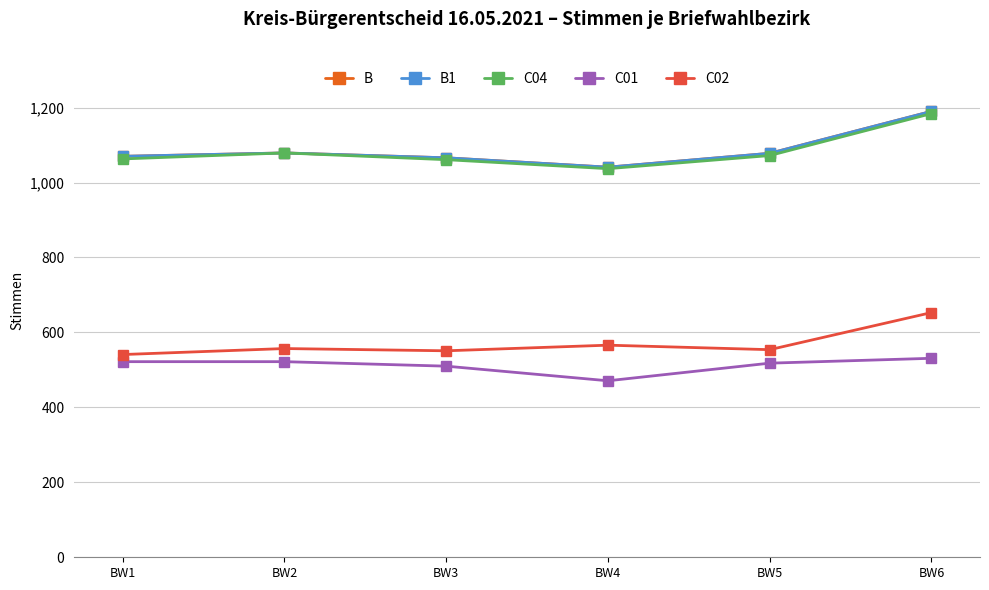

Which label corresponds to the largest value in the chart?

BW6